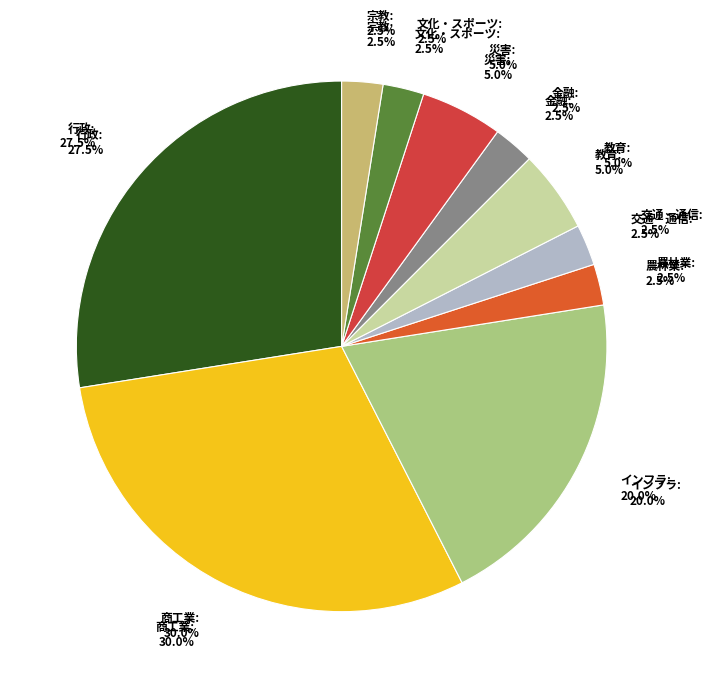

To the nearest percent, what percentage of the pie is 宗教?

2%